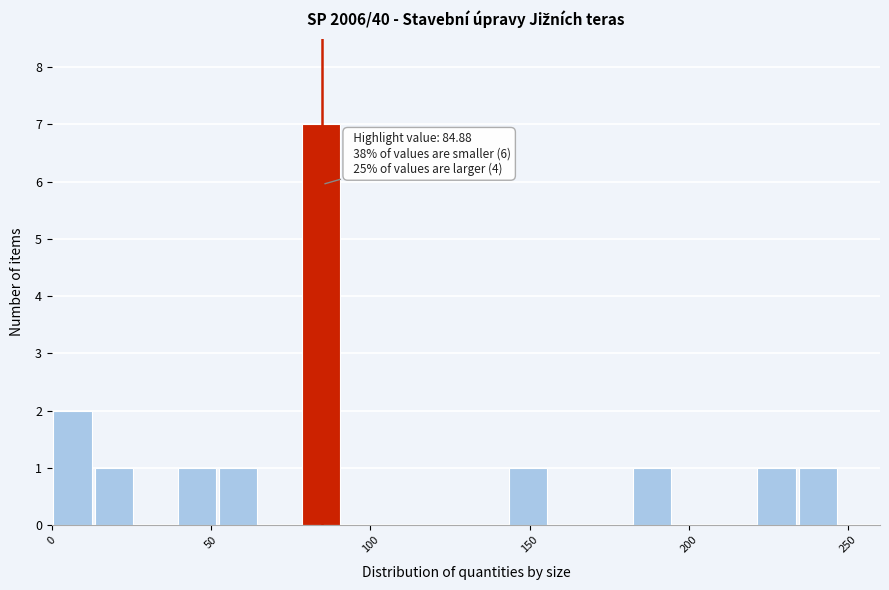

Around what value on the x-axis is the tallest bar? Give the approximate position of its centre, as read against the axis.

85